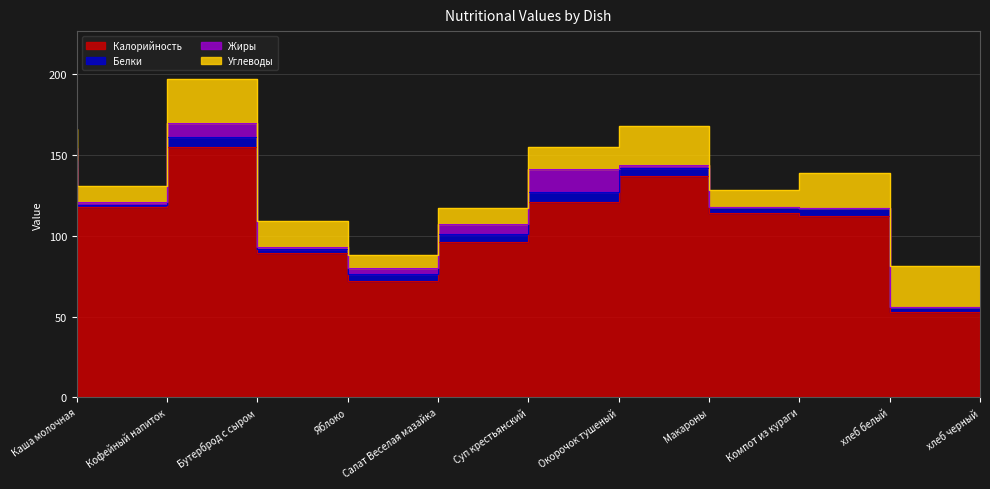

What is the difference between the maximum and second lowest values in the Калорийность series?

83